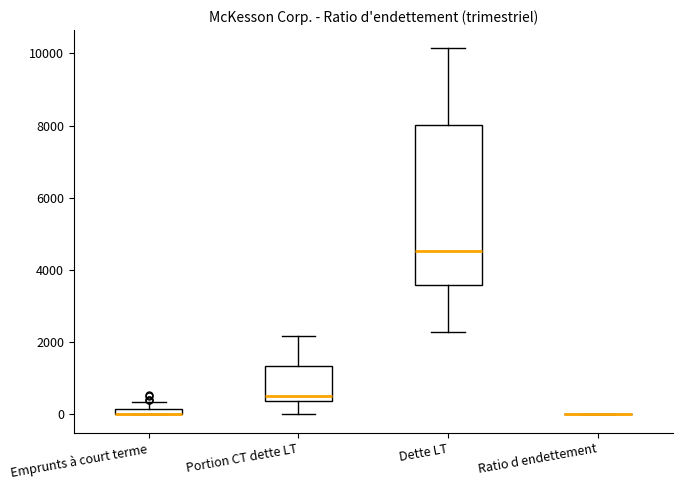

Which box is the tallest, from its lower edge to its upper edge?

Dette LT